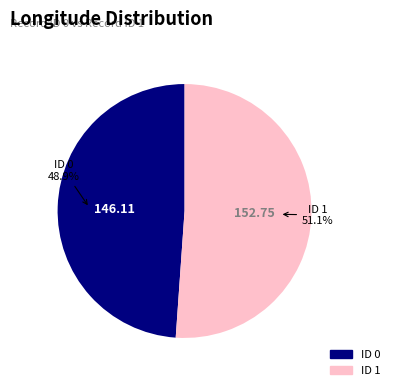

Is there a majority slice in this chart?

Yes